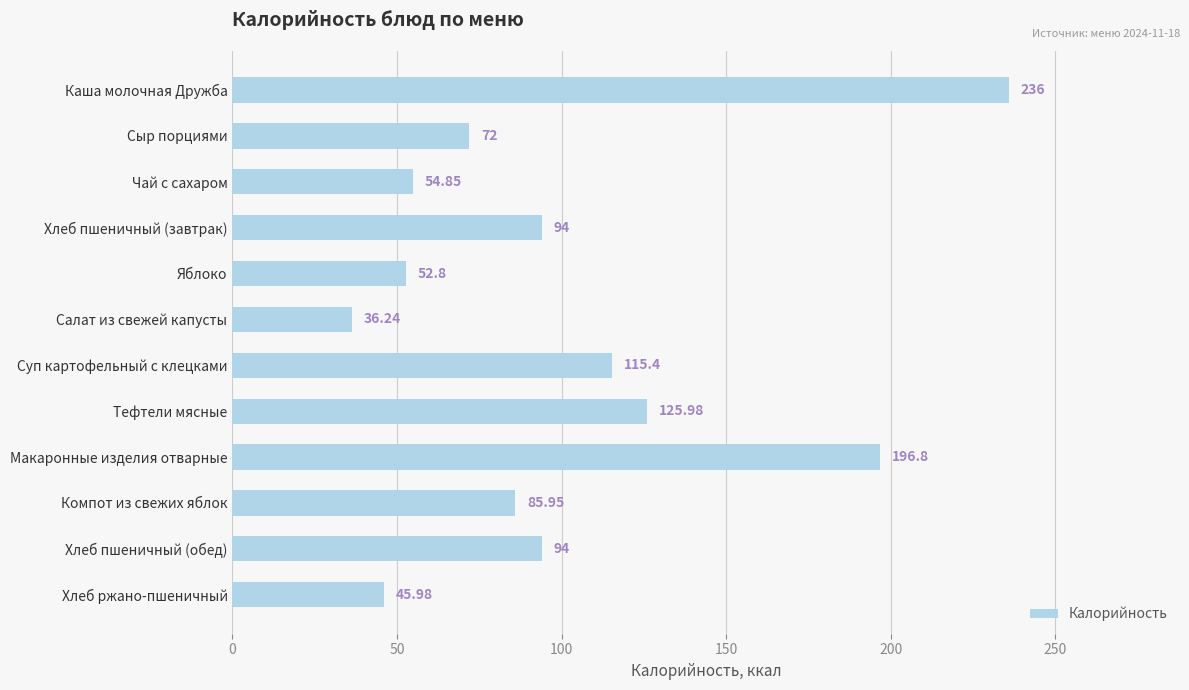

Approximately how many times larger is the value at Хлеб пшеничный (обед) compared to Суп картофельный с клецками?

0.8